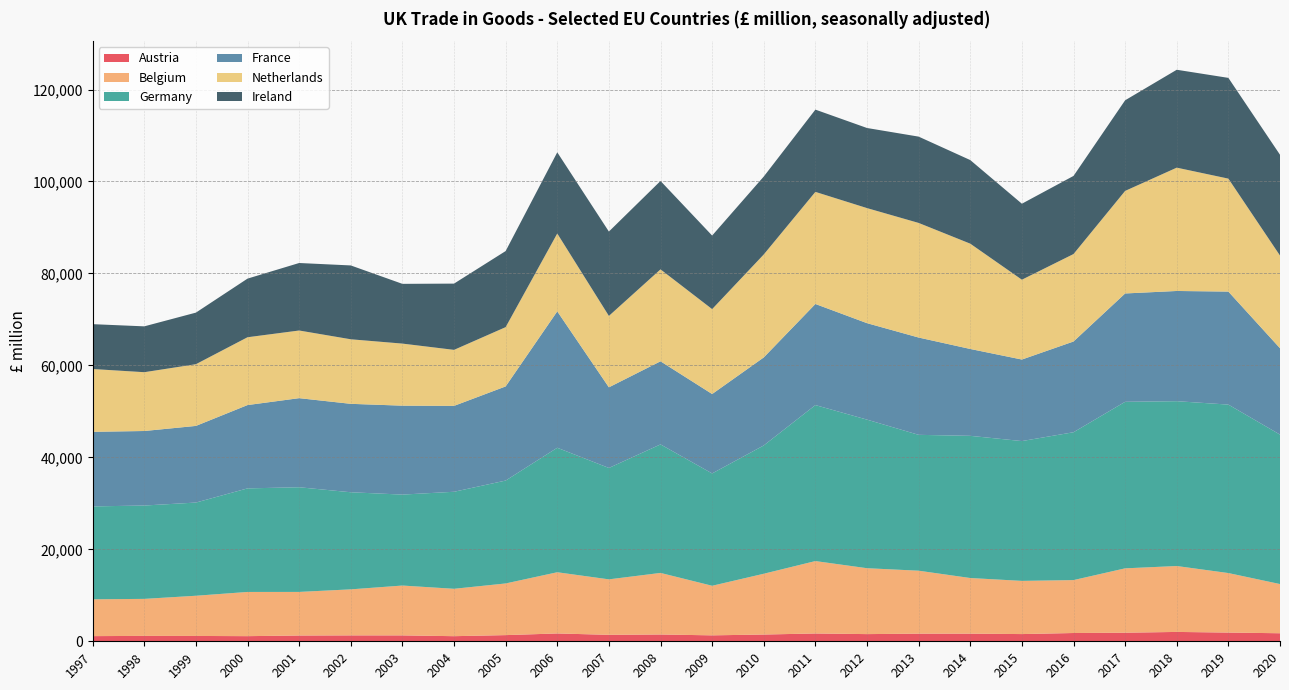

Reading left to right, what are all the values shown in this chart?

Austria: 1122	1173	1160	1117	1255	1283	1281	1110	1342	1702	1404	1476	1292	1468	1697	1561	1659	1662	1568	1799	1865	2035	1896	1748
Belgium: 8009	8050	8743	9613	9482	10011	10843	10306	11236	13313	12065	13393	10782	13221	15750	14332	13693	12098	11570	11511	14000	14335	12943	10699
Germany: 20205	20303	20269	22525	22764	21118	19780	21102	22378	27076	24229	27951	24431	27904	33925	32315	29548	30923	30406	32156	36218	35849	36638	32506
France: 16221	16208	16669	18121	19376	19232	19341	18681	20475	29665	17537	18073	17273	19145	21990	20980	21163	18894	17734	19733	23565	23970	24579	18785
Netherlands: 13660	12790	13421	14750	14716	14040	13500	12182	12892	16934	15530	19997	18466	22393	24379	25027	24926	22903	17365	19021	22305	26821	24567	20154
Ireland: 9754	9972	11218	12751	14679	16059	12994	14409	16548	17656	18346	19225	15999	16947	17891	17420	18770	18180	16524	16989	19709	21291	21912	21922